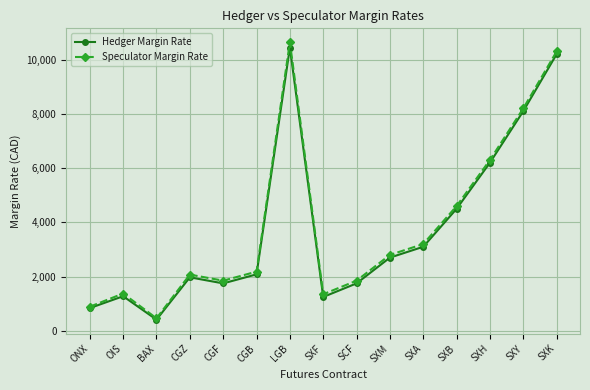

What is the difference between the maximum and minimum values in the Hedger Margin Rate series?

10025